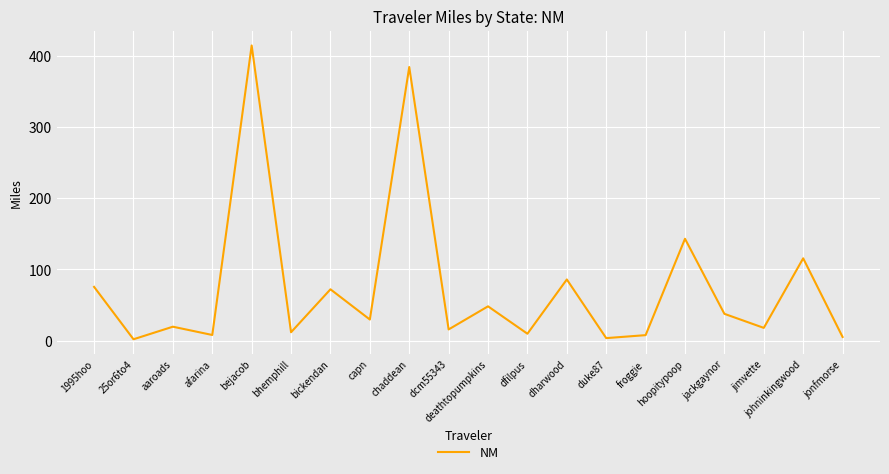

How many values are below 29?

10